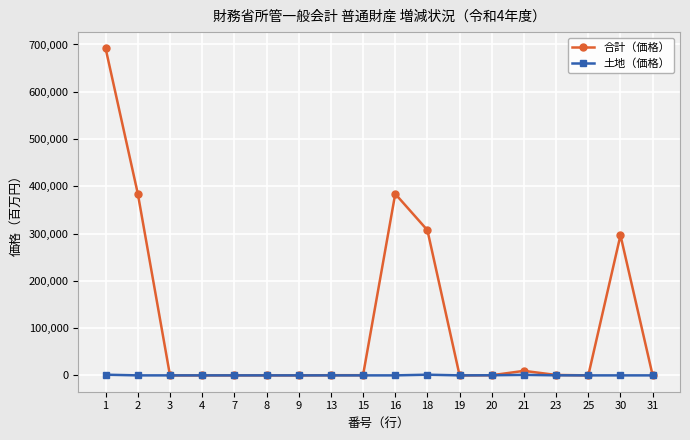

What is the spread (max minus min) of values at 30?

296487